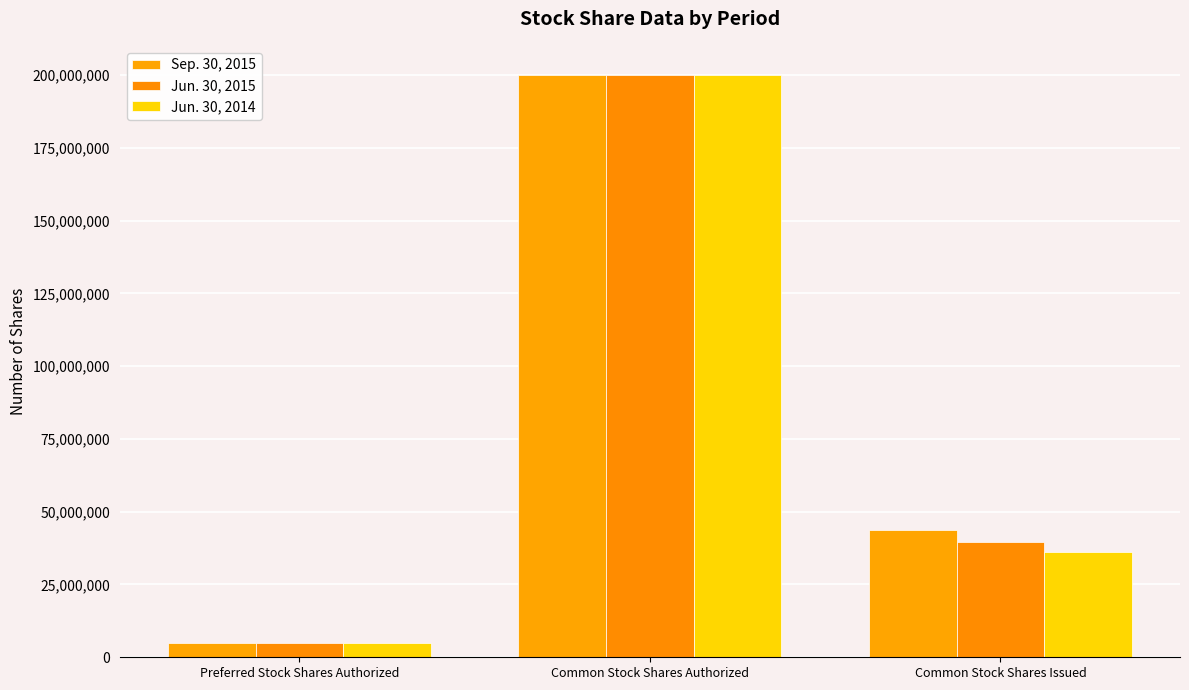

Which has a higher value, Preferred Stock Shares Authorized or Common Stock Shares Issued?

Common Stock Shares Issued